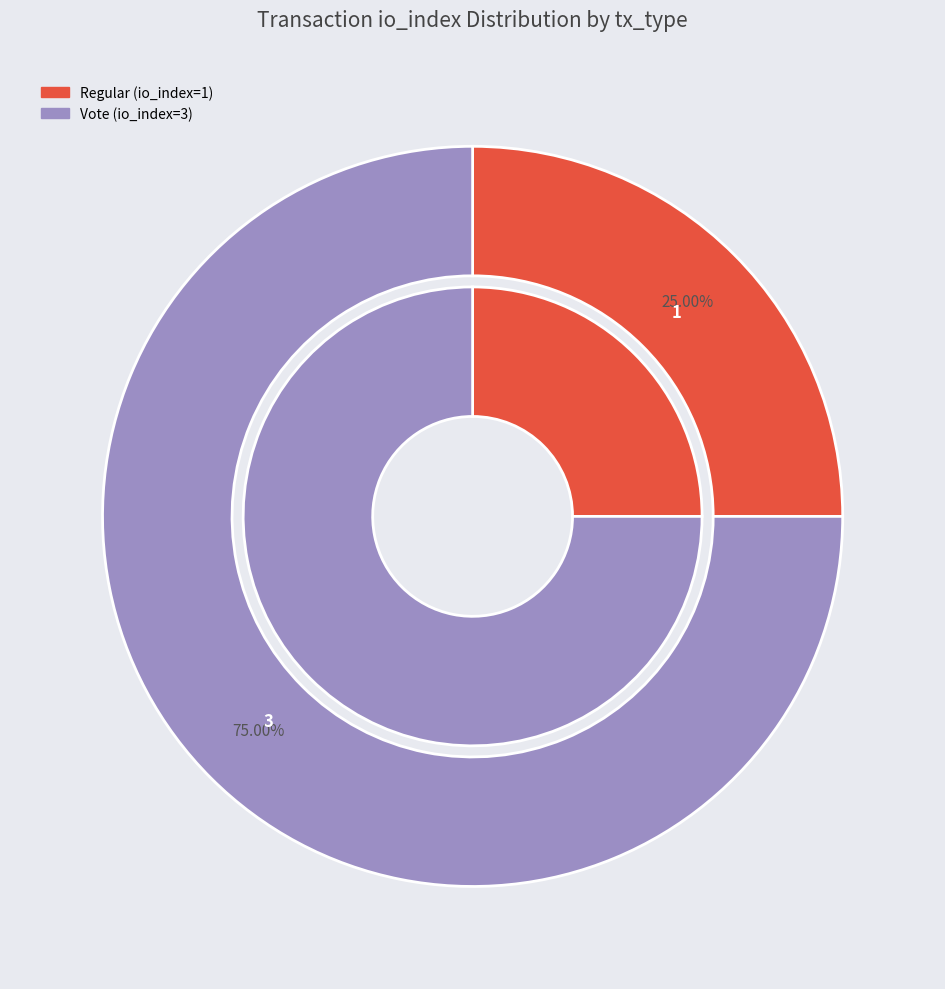

What is the largest slice in the pie chart?

Vote (io_index=3)